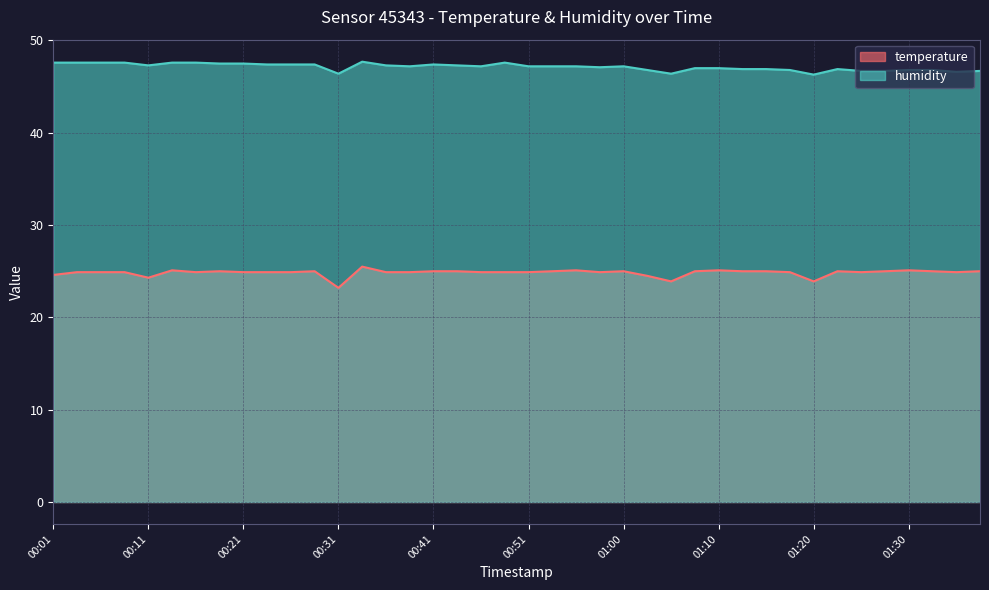

What is the label of the 29th point from the right?

00:28